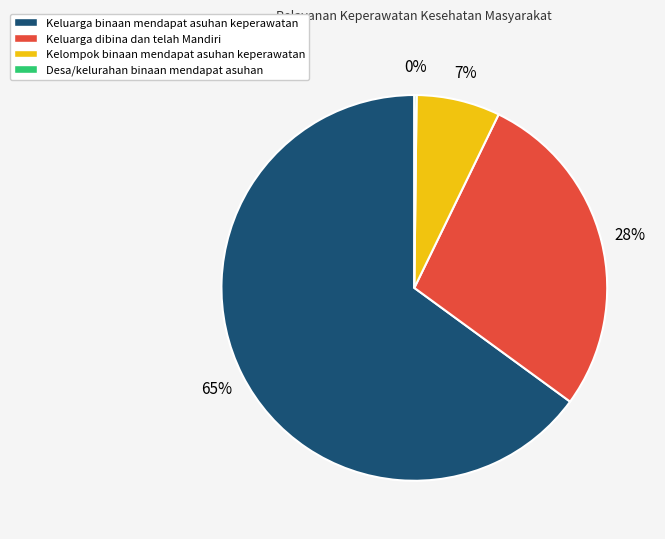

Is it true that Kelompok binaan mendapat asuhan keperawatan is 7% of the pie?

True